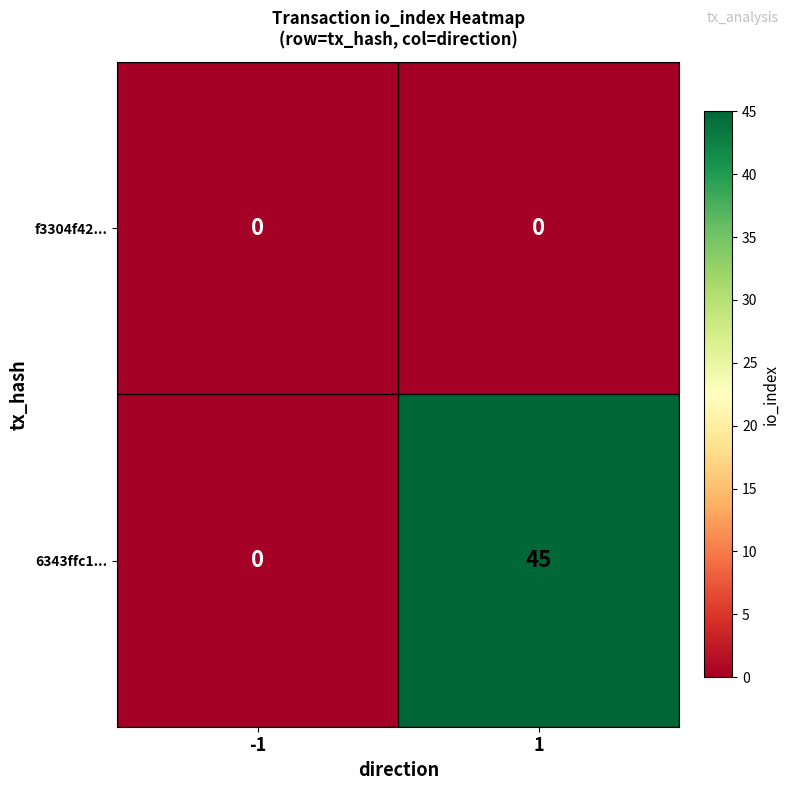

Which series changed the most between -1 and 1?

6343ffc1...